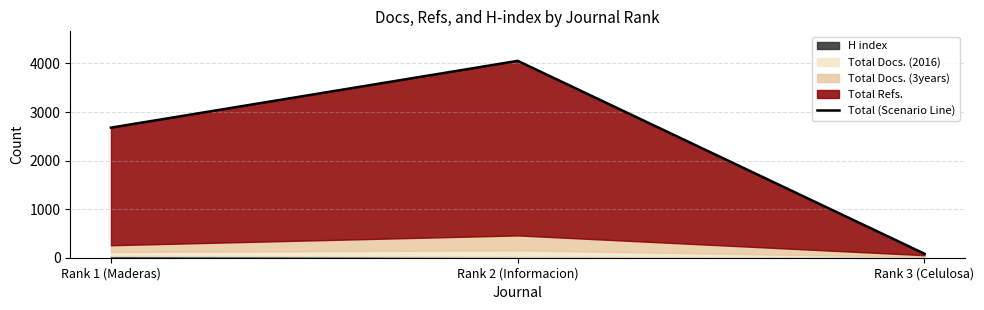

What is the smallest value displayed?

82